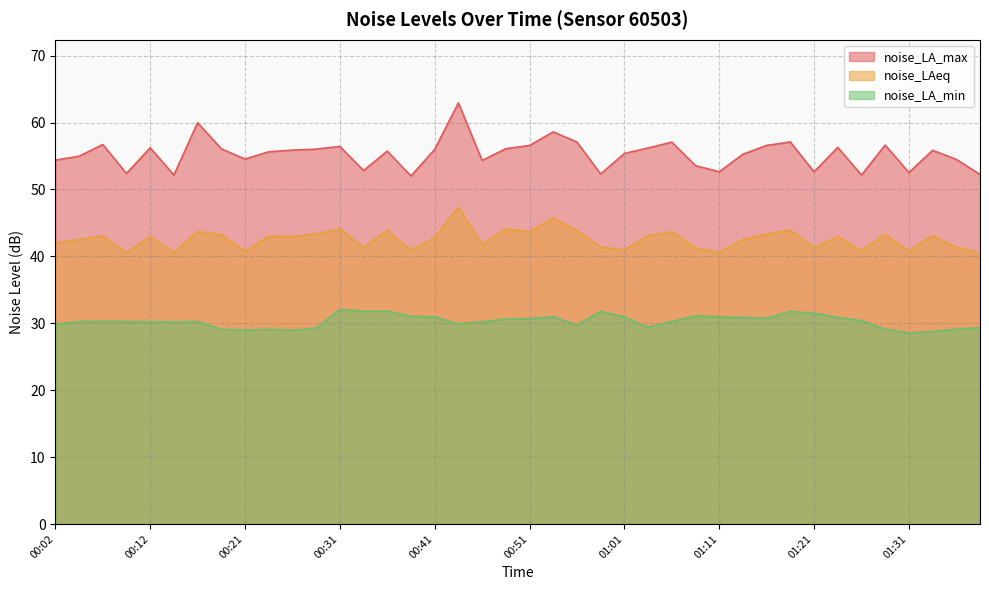

Reading left to right, transcribe all the data shown in this chart.

noise_LA_max: 54.4	55.0	56.7	52.4	56.2	52.2	60.0	56.1	54.5	55.6	55.9	56.0	56.4	52.8	55.7	52.0	56.0	62.9	54.3	56.1	56.6	58.6	57.1	52.3	55.4	56.2	57.1	53.6	52.6	55.3	56.6	57.1	52.6	56.3	52.1	56.6	52.5	55.9	54.5	52.2
noise_LAeq: 42.0	42.5	43.1	40.6	43.0	40.6	43.7	43.2	40.8	43.0	43.0	43.4	44.1	41.3	43.9	40.9	42.8	47.4	41.8	44.1	43.7	45.7	43.9	41.4	41.0	43.1	43.7	41.3	40.6	42.5	43.3	43.9	41.3	42.9	40.8	43.3	40.8	43.1	41.4	40.5
noise_LA_min: 29.9	30.3	30.3	30.3	30.2	30.2	30.3	29.1	29.0	29.1	29.0	29.3	32.1	31.8	31.8	31.0	31.0	29.9	30.2	30.6	30.7	31.0	29.7	31.8	30.9	29.4	30.3	31.1	31.0	30.9	30.8	31.8	31.5	30.9	30.4	29.1	28.6	28.8	29.1	29.3